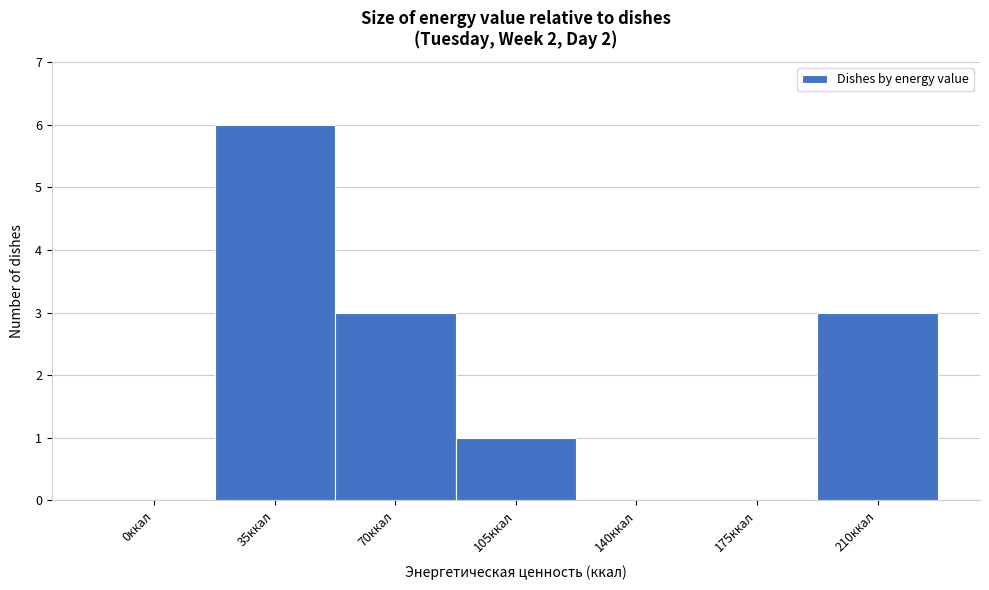

Reading left to right, extract all data points from this chart.

0ккал=0	35ккал=6	70ккал=3	105ккал=1	140ккал=0	175ккал=0	210ккал=3